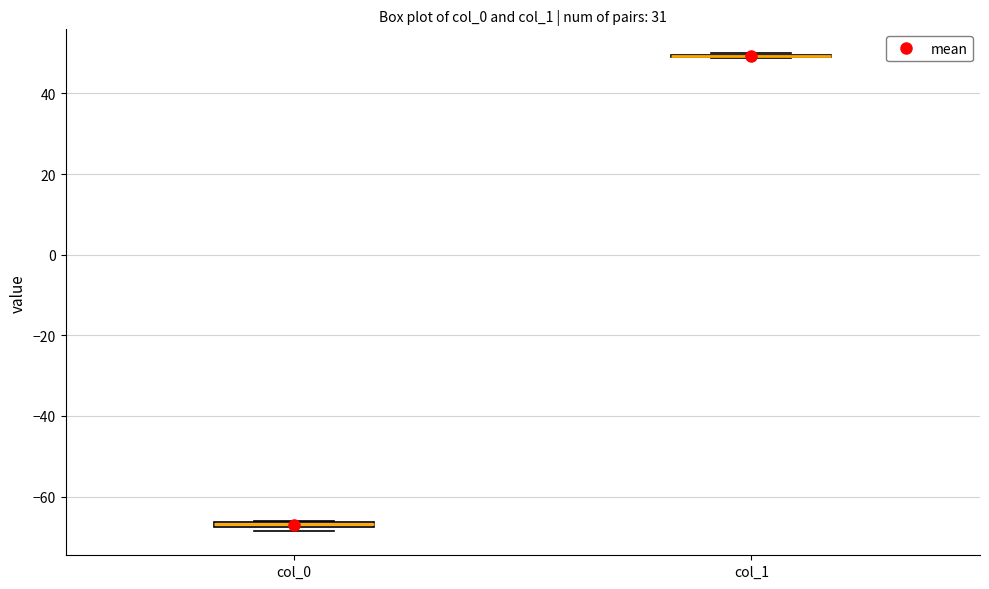

Where is the lower edge of the box for col_0 on the y-axis? The values are not printed on the chart, so give them approximately, as read against the axis.

-68